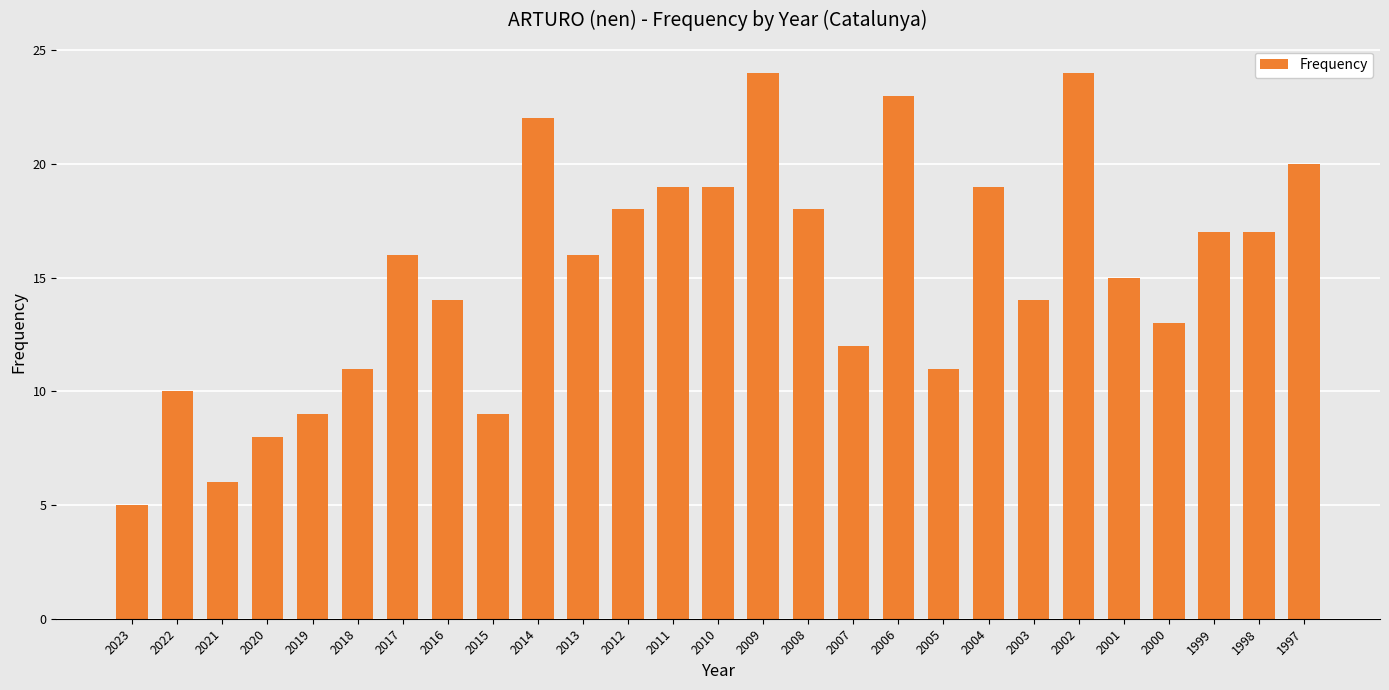

Between 2021 and 2012, which is larger?

2012